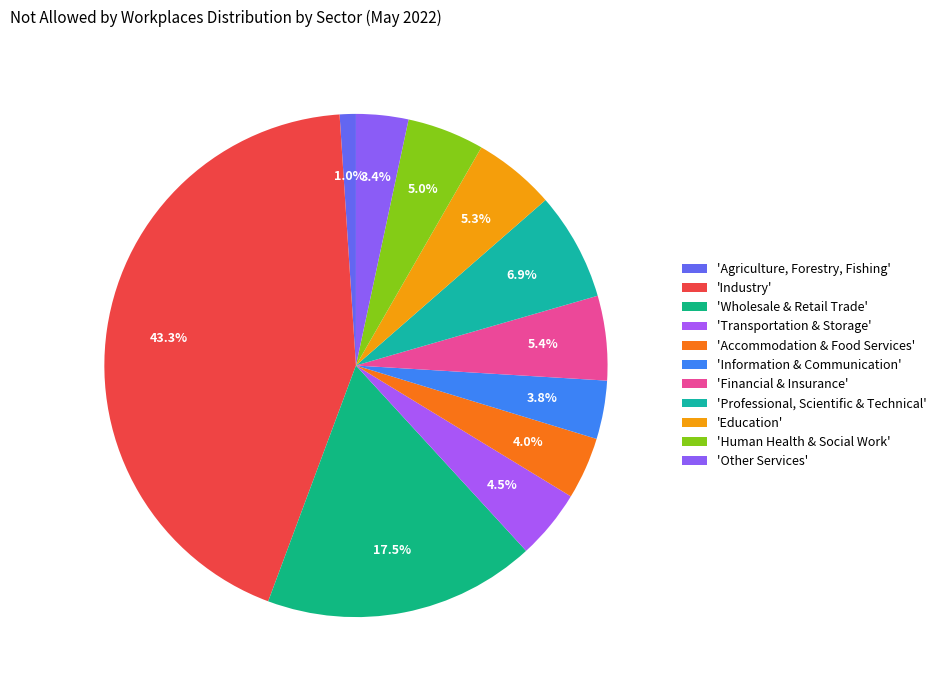

How many slices are in this pie chart?

11